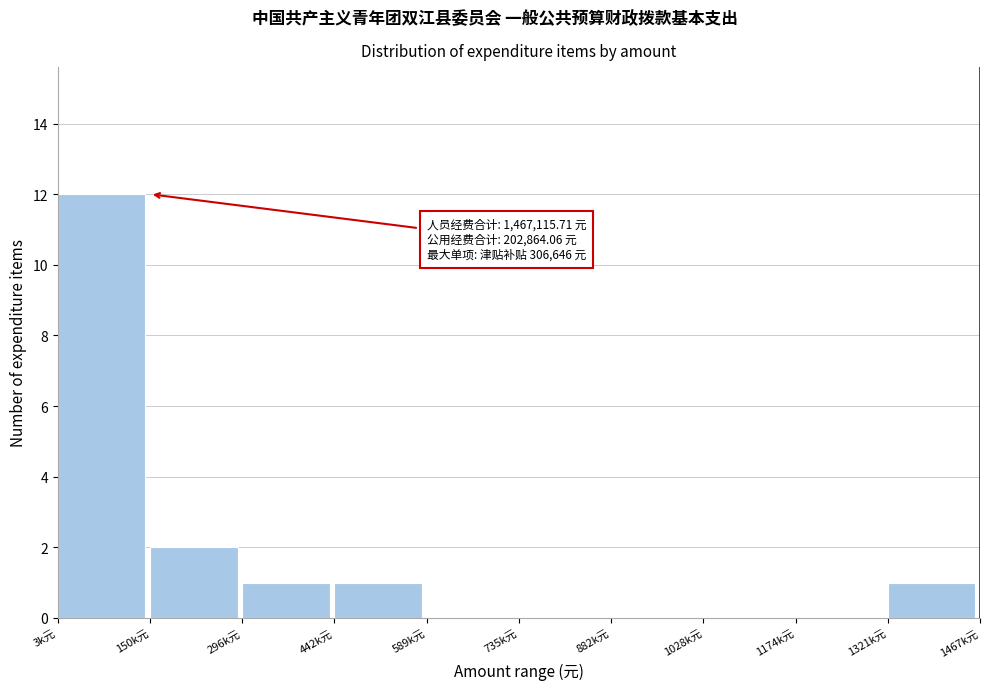

Reading left to right, list all the values displayed in this chart.

3k元=12	150k元=2	296k元=1	442k元=1	589k元=0	735k元=0	882k元=0	1028k元=0	1174k元=0	1321k元=1